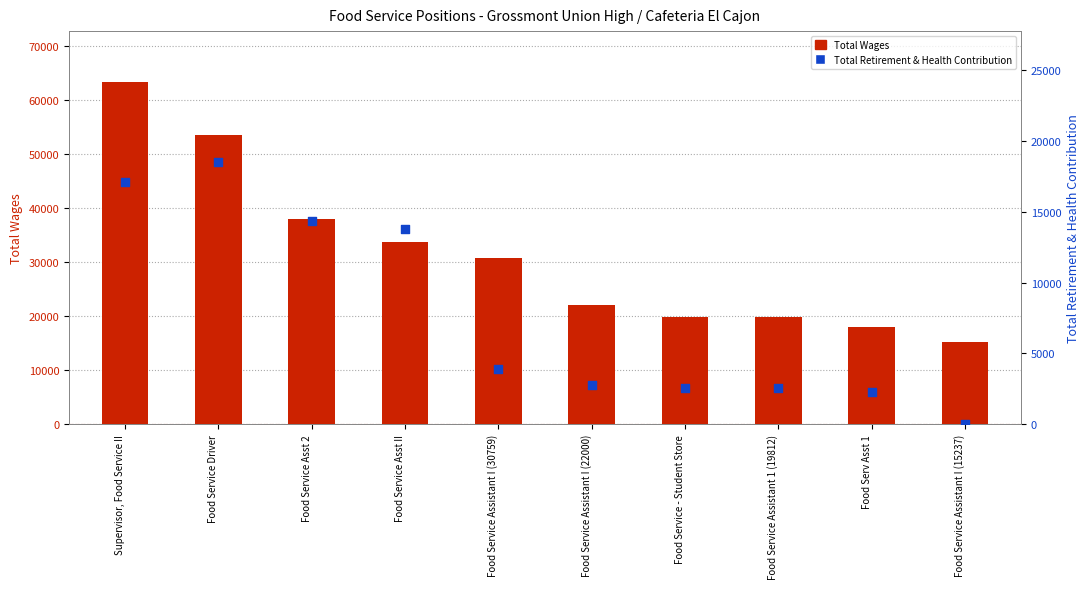

Which series contains the lowest Y value?

Total Retirement & Health Contribution